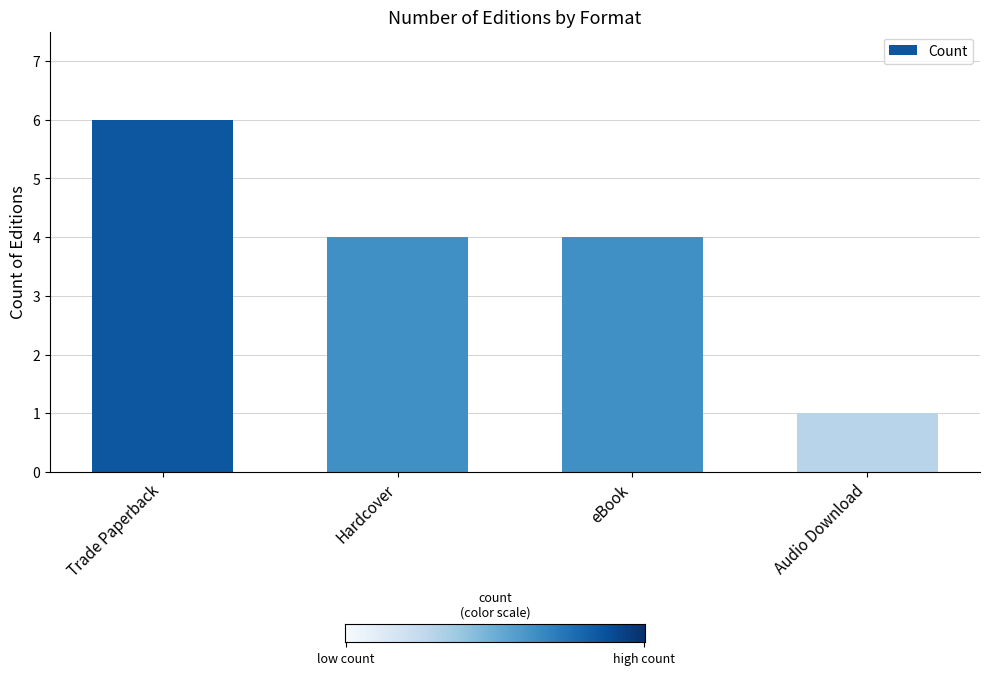

Reading left to right, list all the values displayed in this chart.

6	4	4	1